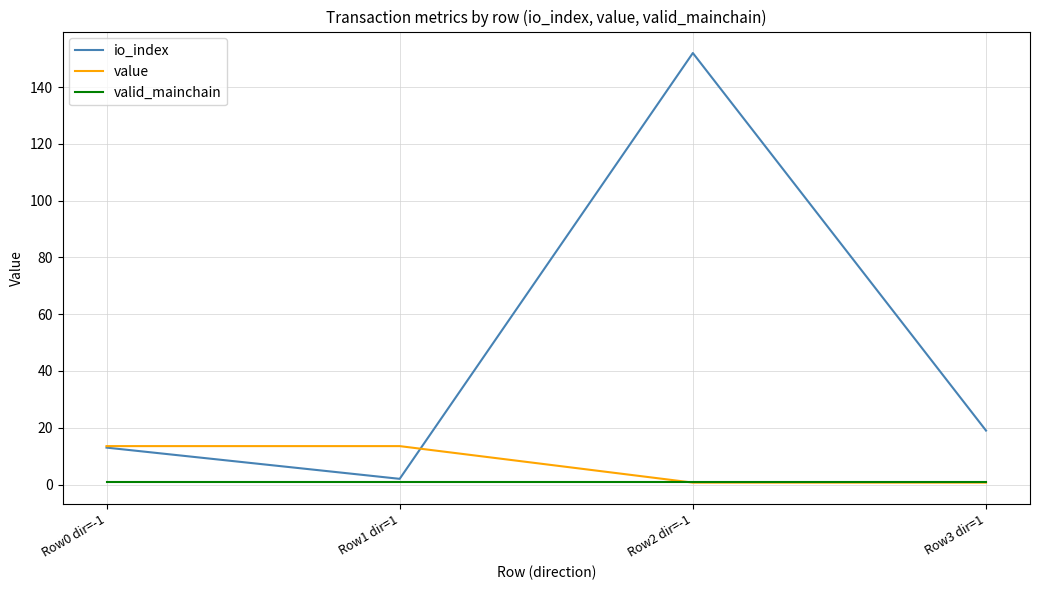

What position from the right is Row1 dir=1?

3